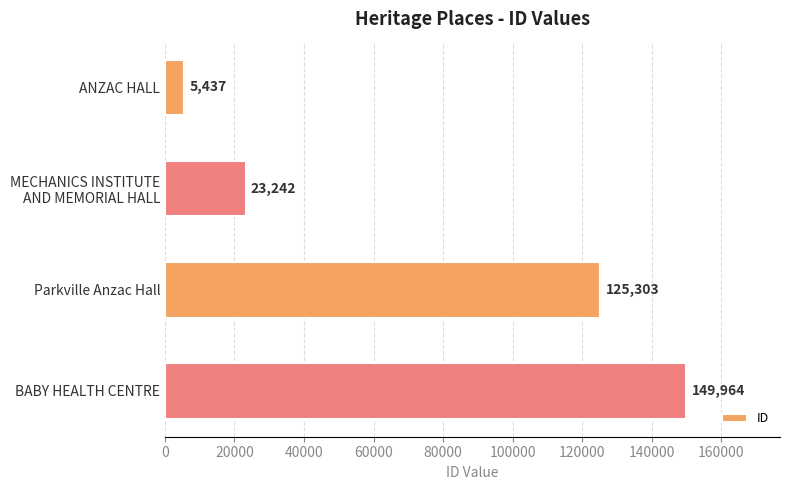

What is the ratio of the value at Parkville Anzac Hall to the value at BABY HEALTH CENTRE?

0.8